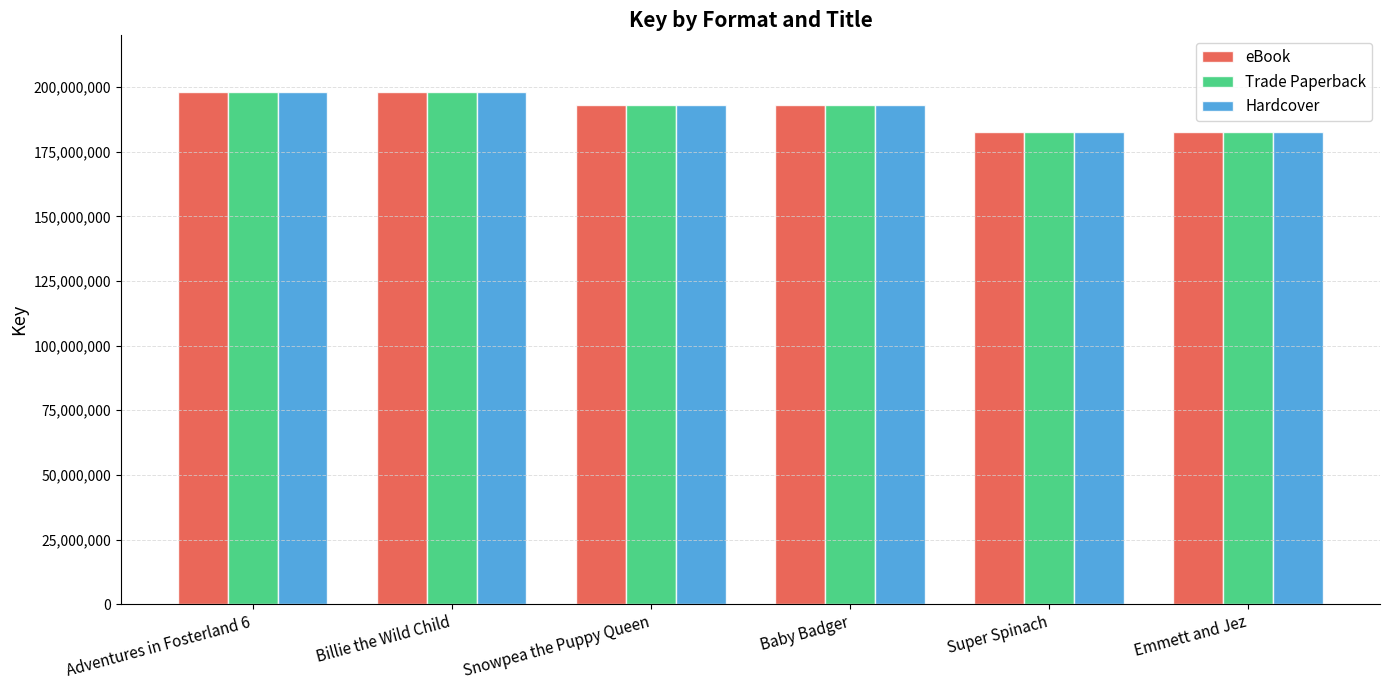

True or false: Hardcover has a value of 192940953 at Snowpea the Puppy Queen.

True